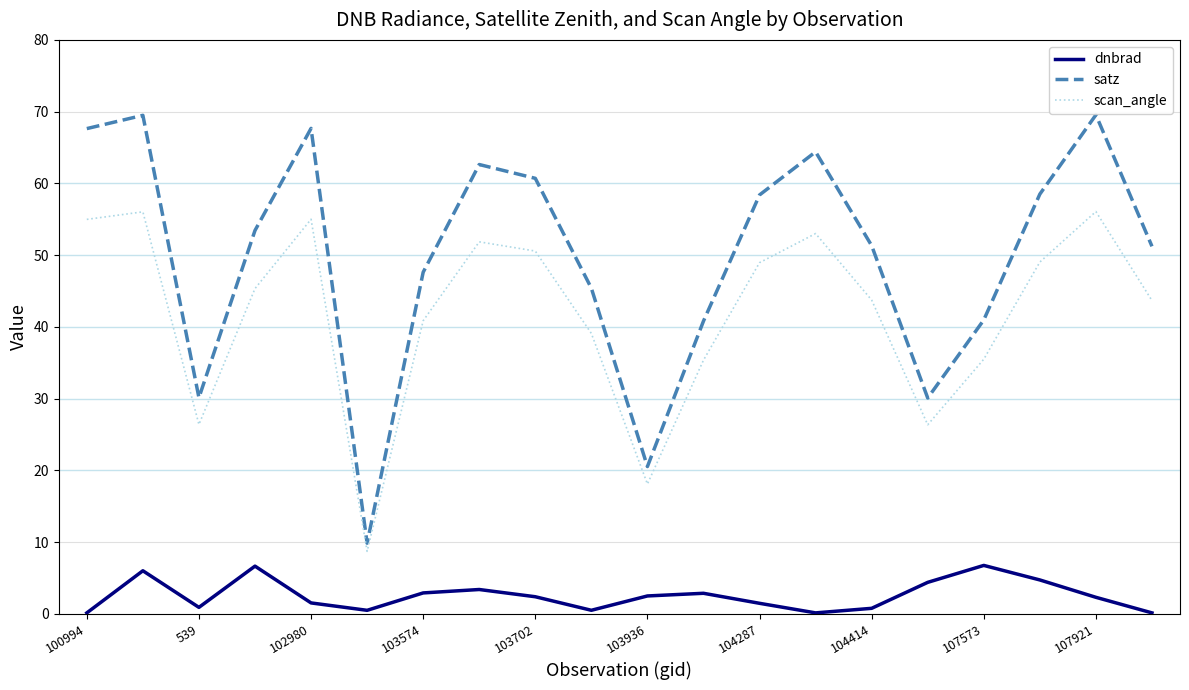

What is the highest value of the dnbrad series?

6.7